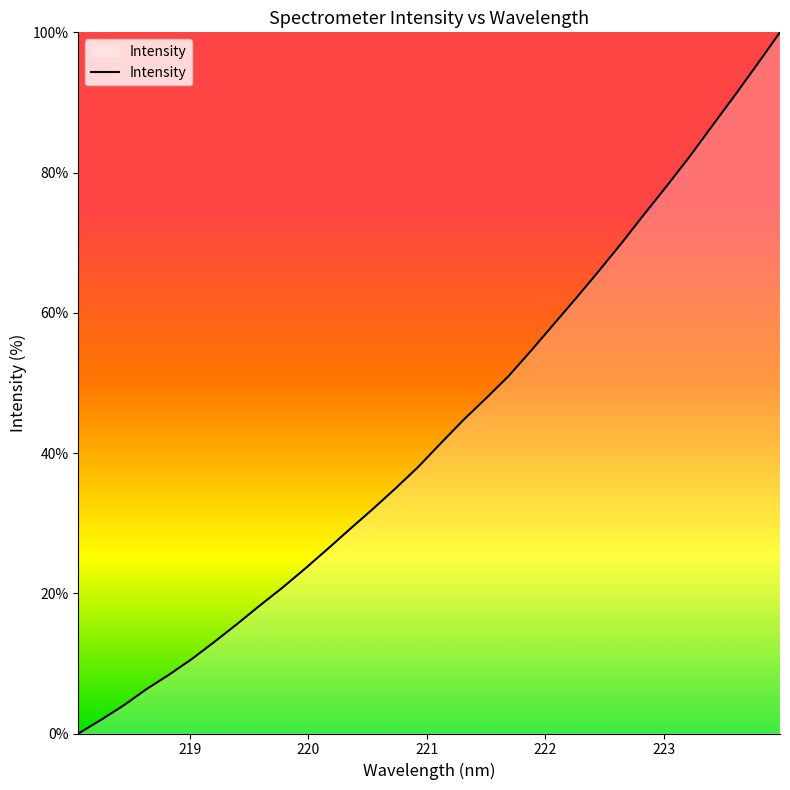

What is the difference between the maximum and minimum values?

100.0